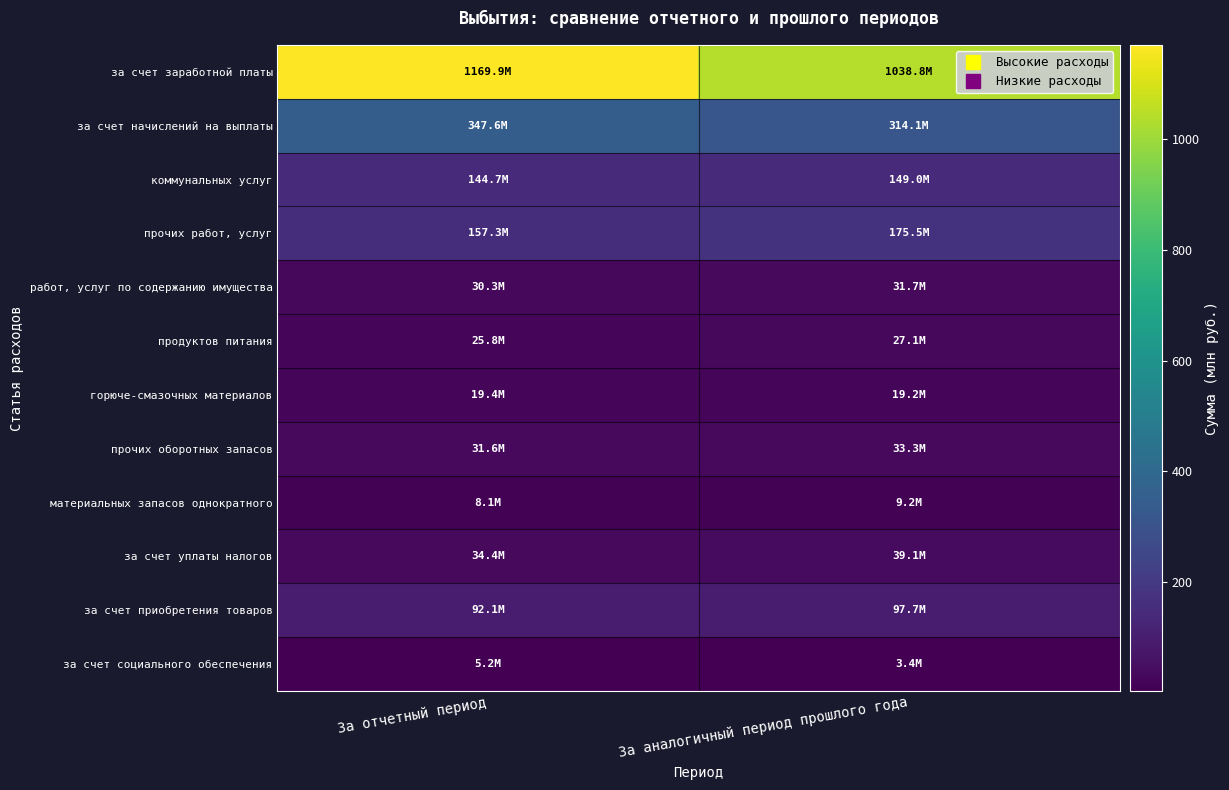

Reading left to right, what are all the values shown in this chart?

за счет заработной платы: За отчетный период=1169.9	За аналогичный период прошлого года=1038.8
за счет начислений на выплаты: За отчетный период=347.6	За аналогичный период прошлого года=314.1
коммунальных услуг: За отчетный период=144.7	За аналогичный период прошлого года=149.0
прочих работ, услуг: За отчетный период=157.3	За аналогичный период прошлого года=175.5
работ, услуг по содержанию имущества: За отчетный период=30.3	За аналогичный период прошлого года=31.7
продуктов питания: За отчетный период=25.8	За аналогичный период прошлого года=27.1
горюче-смазочных материалов: За отчетный период=19.4	За аналогичный период прошлого года=19.2
прочих оборотных запасов: За отчетный период=31.6	За аналогичный период прошлого года=33.3
материальных запасов однократного: За отчетный период=8.1	За аналогичный период прошлого года=9.2
за счет уплаты налогов: За отчетный период=34.4	За аналогичный период прошлого года=39.1
за счет приобретения товаров: За отчетный период=92.1	За аналогичный период прошлого года=97.7
за счет социального обеспечения: За отчетный период=5.2	За аналогичный период прошлого года=3.4